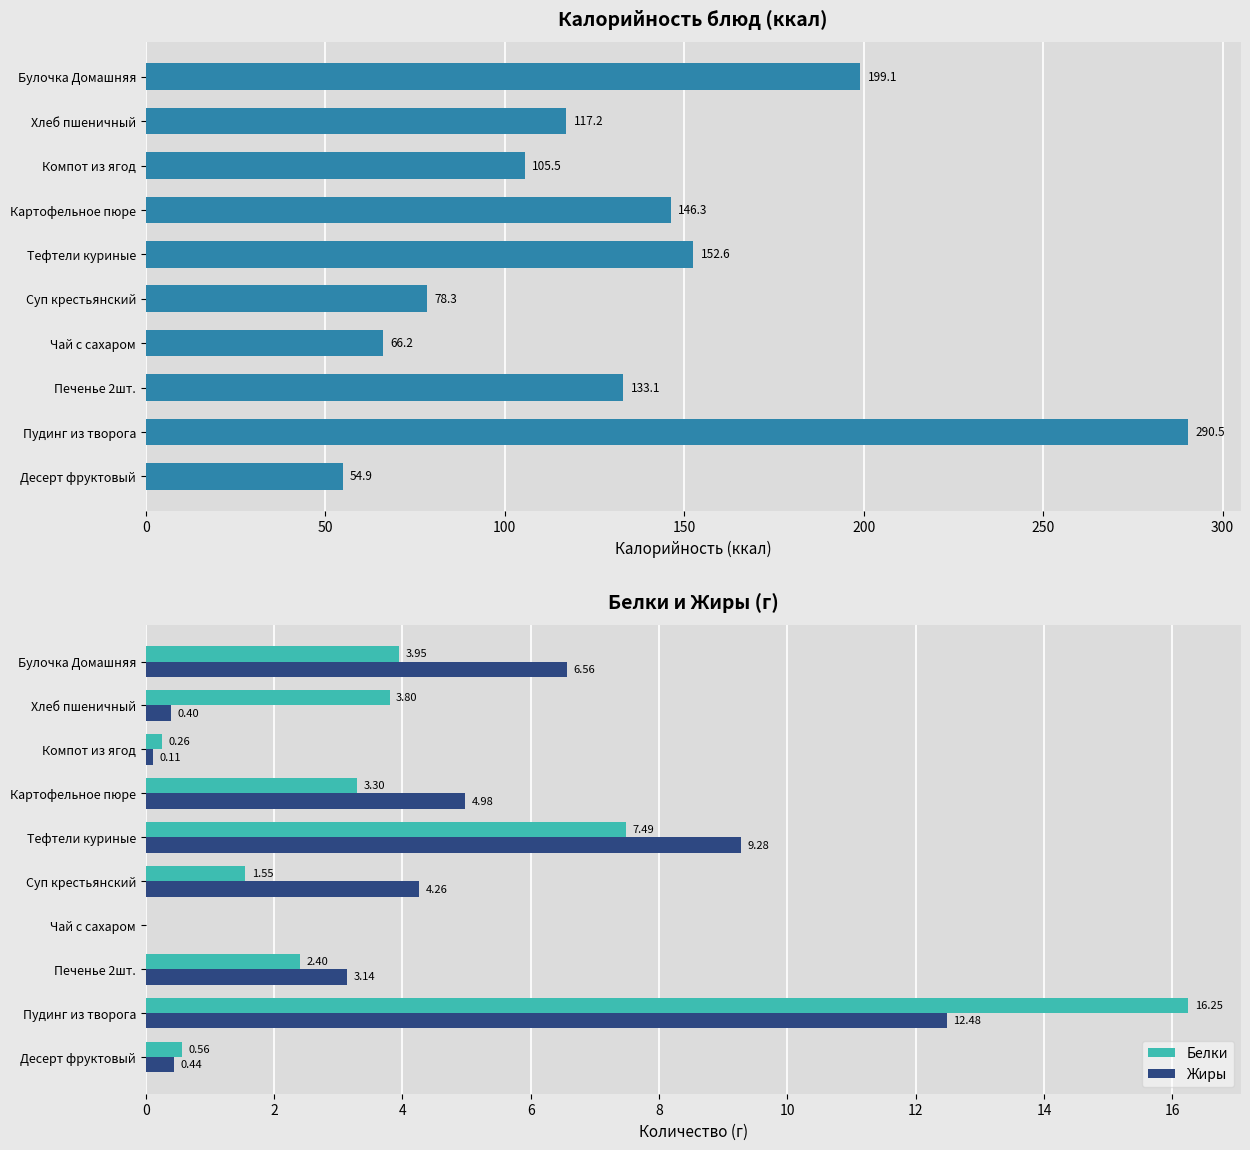

What is the average value of the Жиры series?

4.2